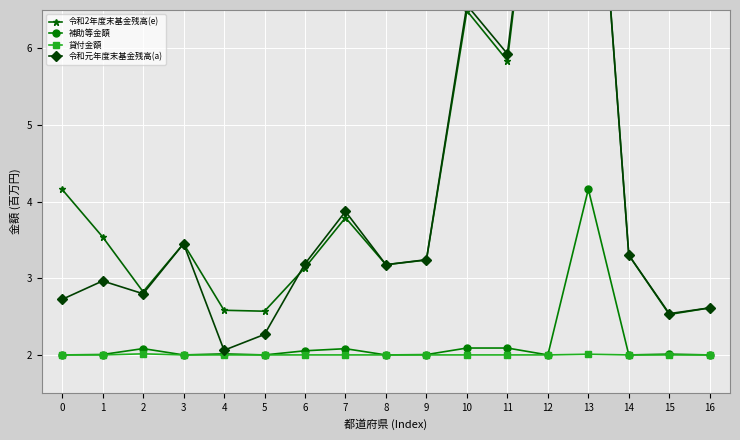

Reading left to right, what are all the values shown in this chart?

令和2年度末基金残高(e): 0=4.2	1=3.5	2=2.8	3=3.5	4=2.6	5=2.6	6=3.1	7=3.8	8=3.2	9=3.2	10=6.5	11=5.8	12=10.2	13=10.5	14=3.3	15=2.5	16=2.6
補助等金額: 0=2.0	1=2.0	2=2.1	3=2.0	4=2.0	5=2.0	6=2.1	7=2.1	8=2.0	9=2.0	10=2.1	11=2.1	12=2.0	13=4.2	14=2.0	15=2.0	16=2.0
貸付金額: 0=2.0	1=2.0	2=2.0	3=2.0	4=2.0	5=2.0	6=2.0	7=2.0	8=2.0	9=2.0	10=2.0	11=2.0	12=2.0	13=2.0	14=2.0	15=2.0	16=2.0
令和元年度末基金残高(a): 0=2.7	1=3.0	2=2.8	3=3.5	4=2.1	5=2.3	6=3.2	7=3.9	8=3.2	9=3.2	10=6.6	11=5.9	12=10.2	13=10.4	14=3.3	15=2.5	16=2.6